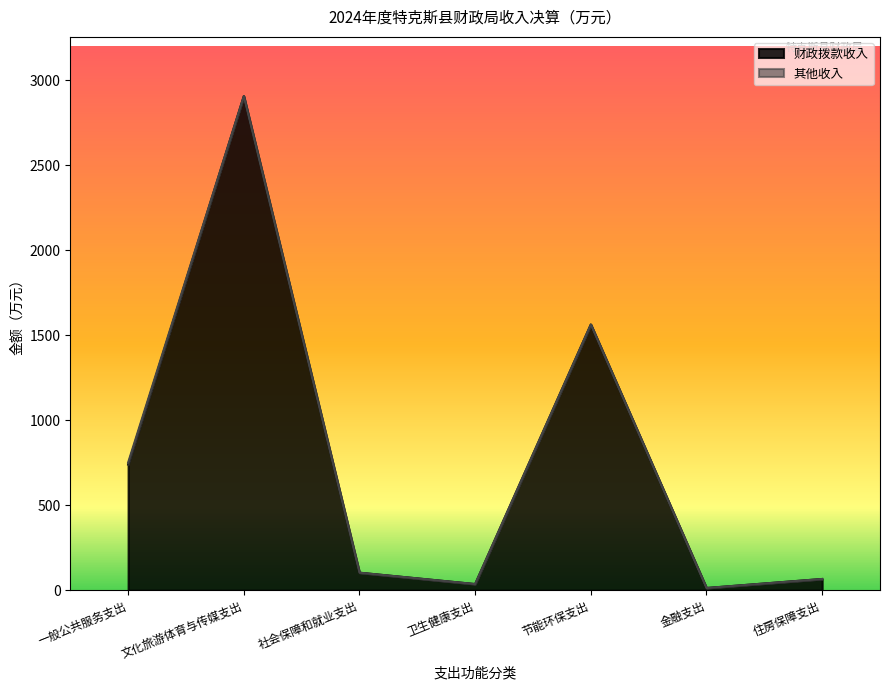

What is the maximum value shown in the chart?

2905.9